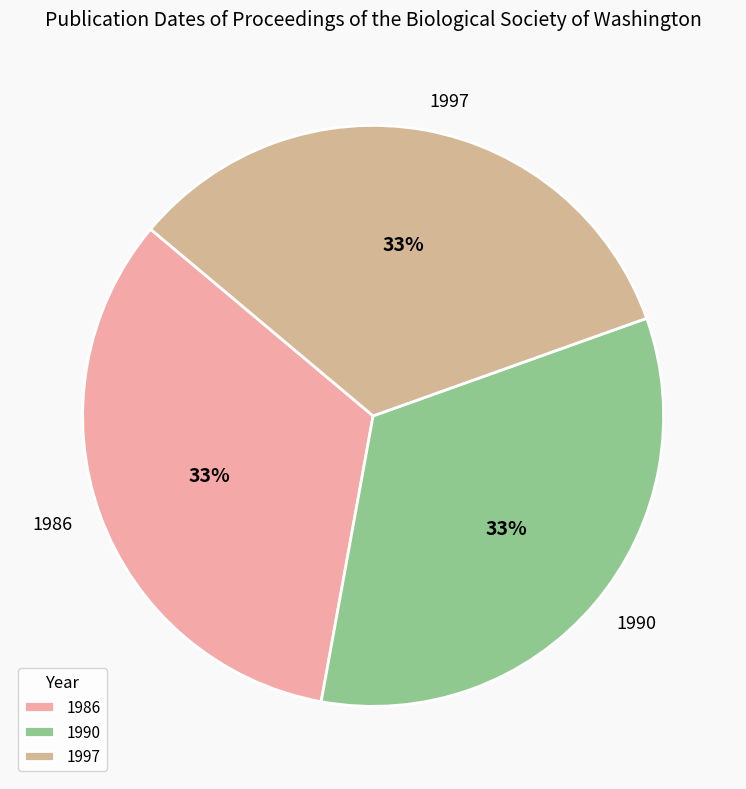

Is the sum of 1990 and 1997 greater than half?

Yes